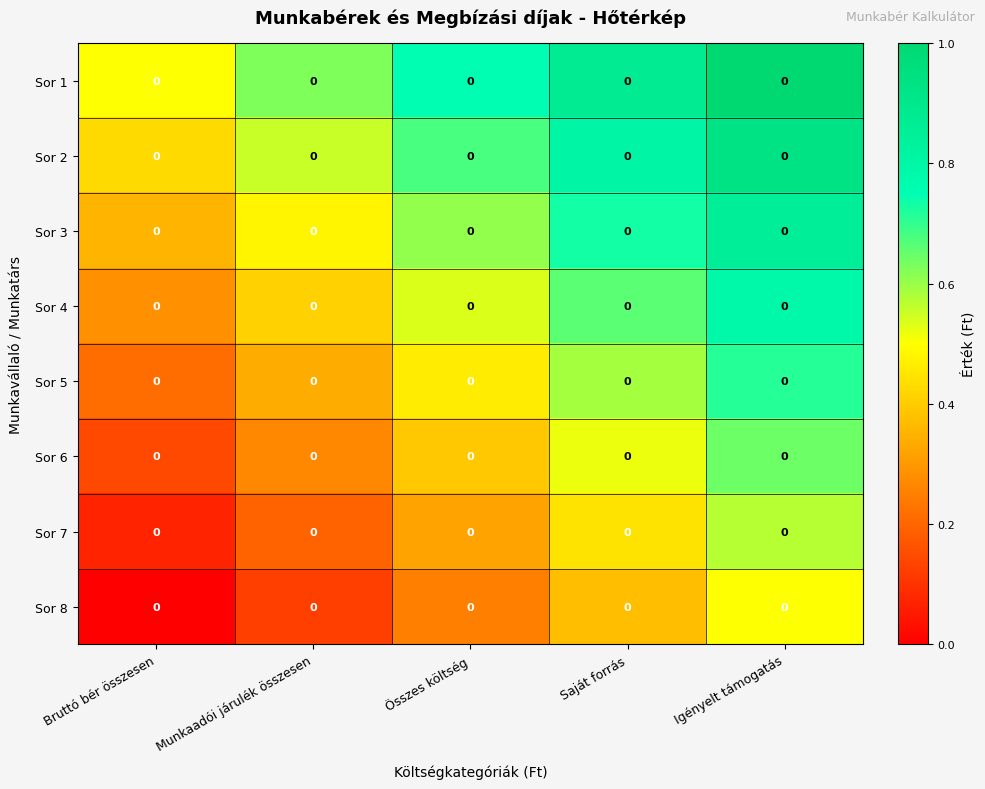

What is the total value across all series at Saját forrás?

5.0